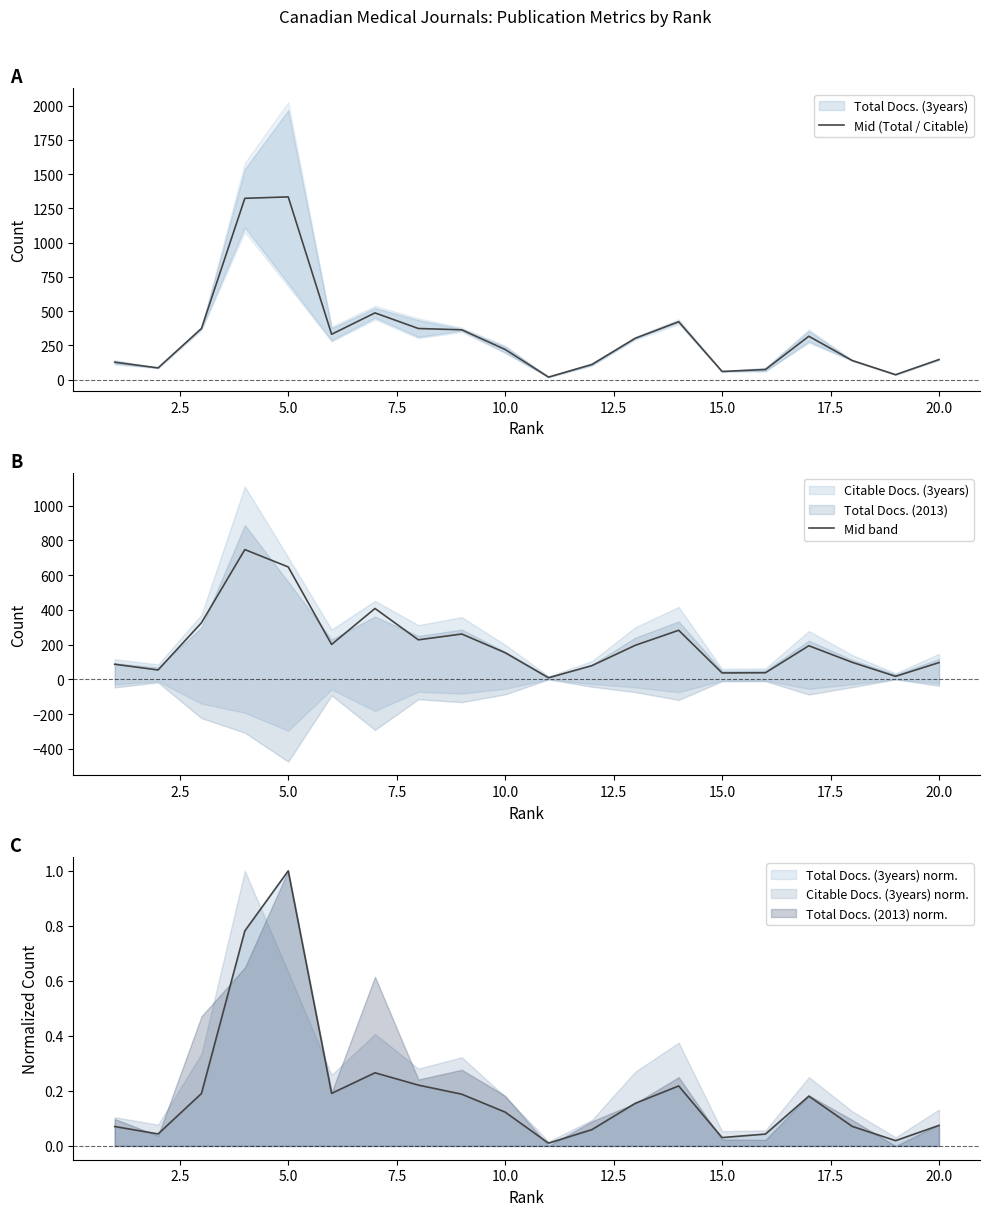

At how many categories does at least one series exceed 975?

2